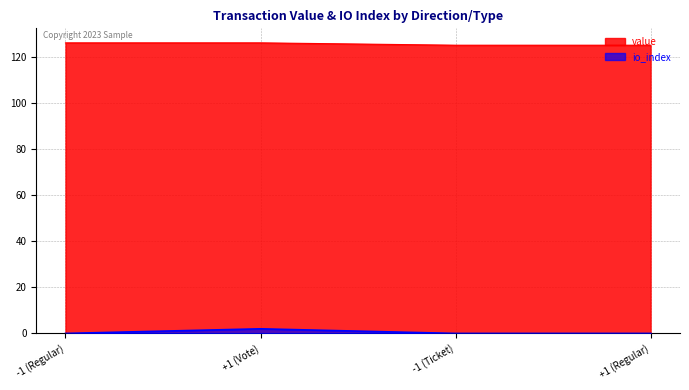

At +1 (Vote), list the series in order from smallest to largest.

io_index, value